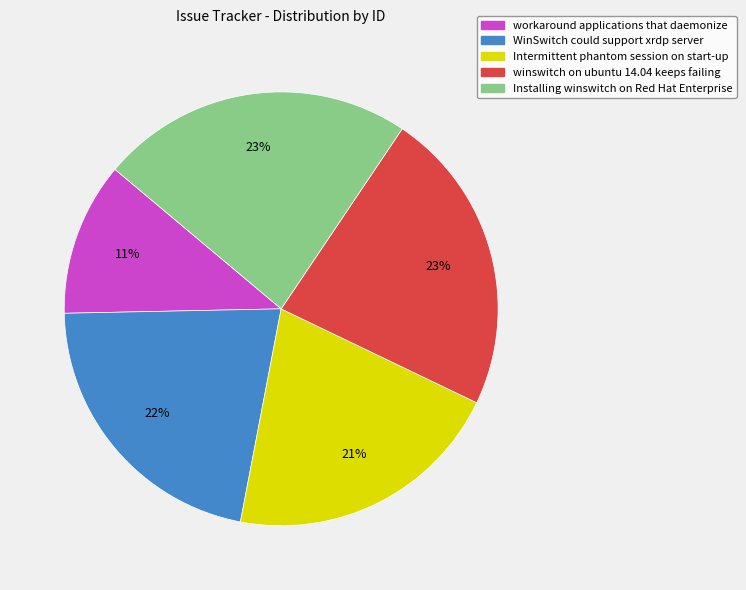

Which category has the smallest portion of the pie?

workaround applications that daemonize